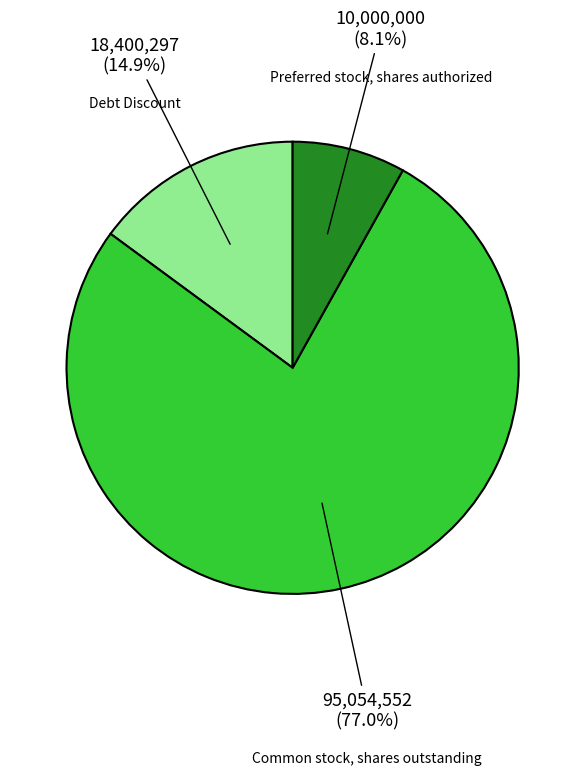

Is it true that Common stock, shares outstanding is 77% of the pie?

True